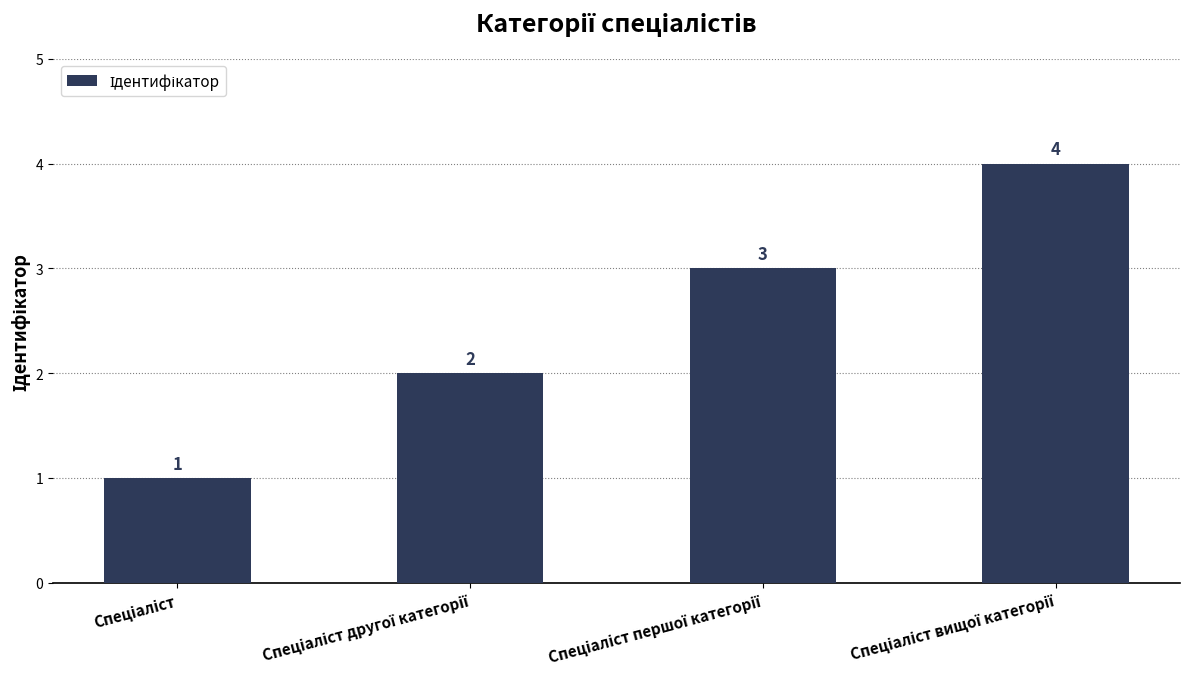

What is the value of the 4th bar from the left?

4